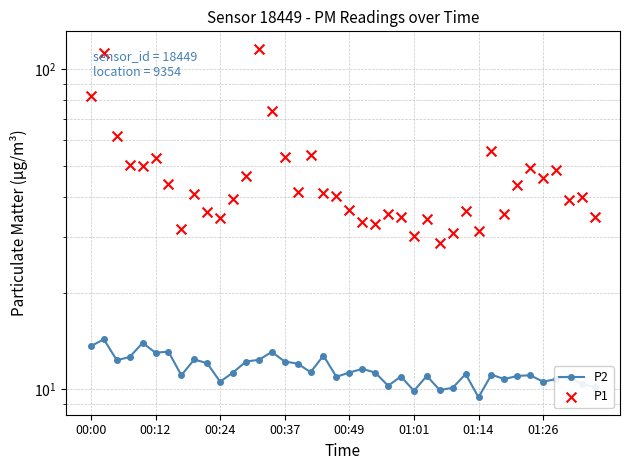

What are all the series names shown in the legend?

P2, P1